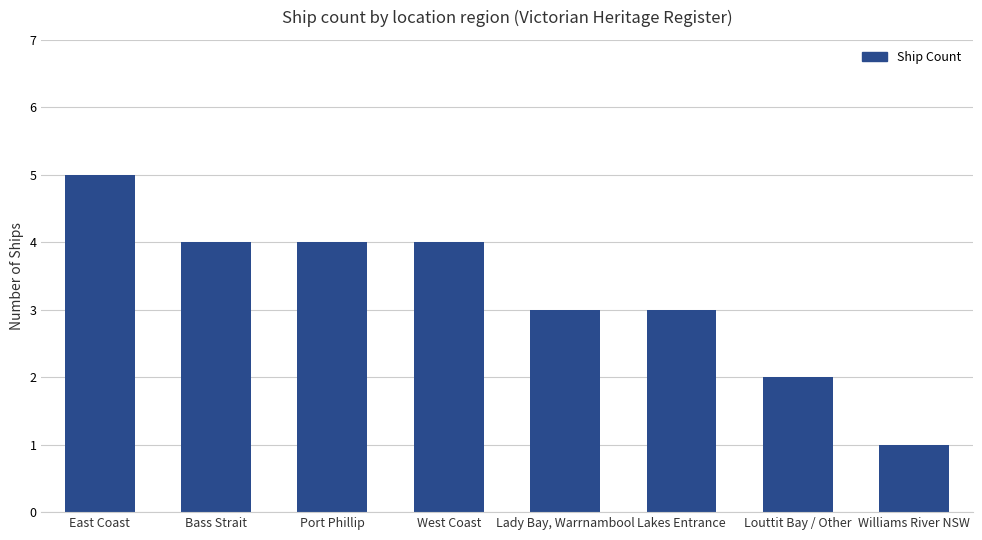

True or false: the data shows 2 at Port Phillip.

False